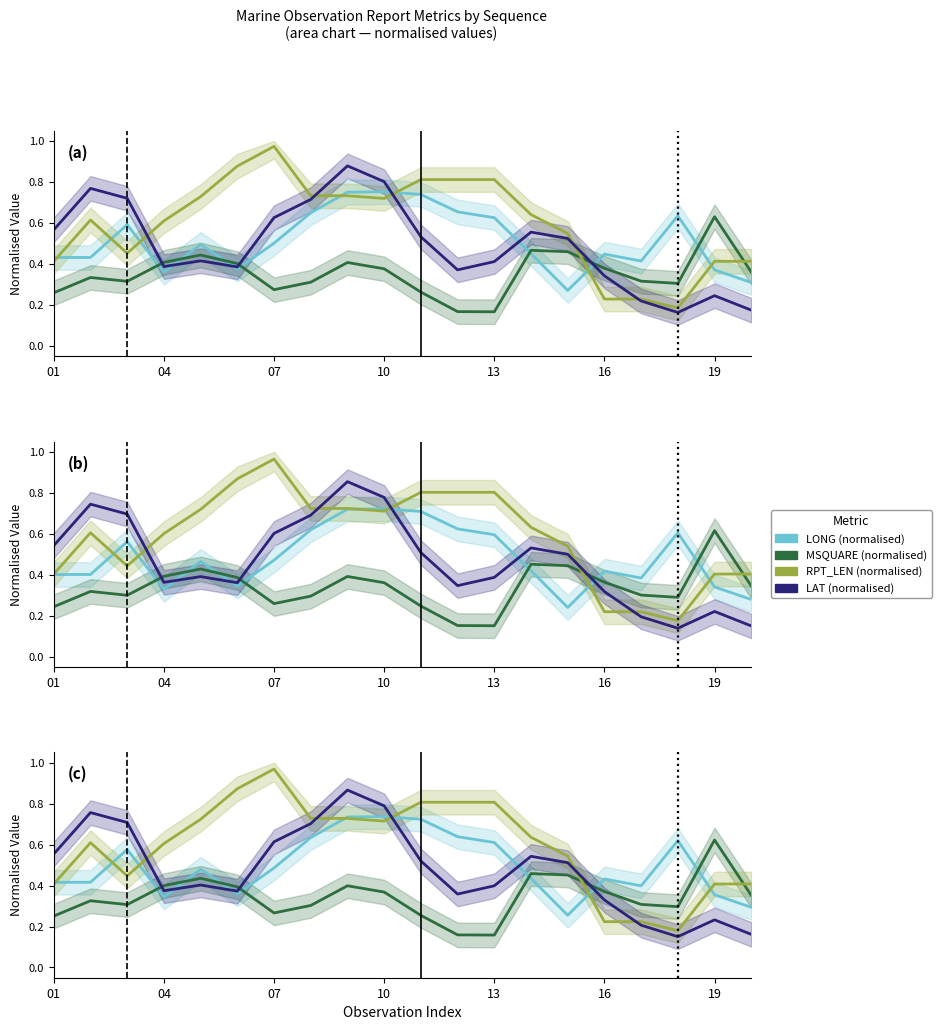

What is the total value across all series at 01?

1.6